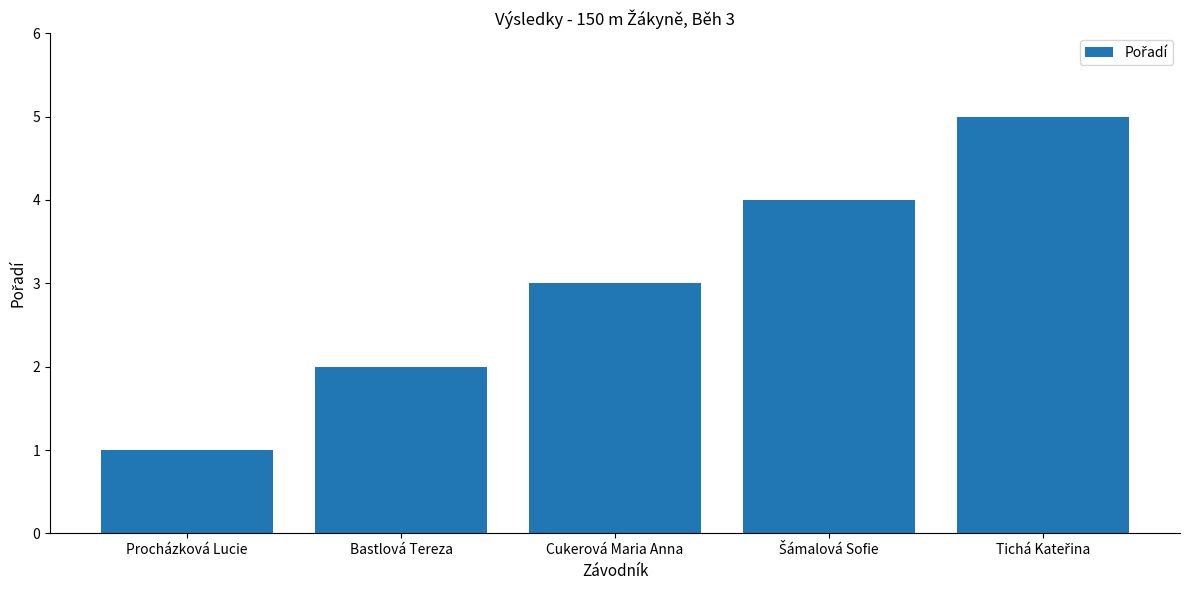

Is it true that the value at Bastlová Tereza is 2?

True